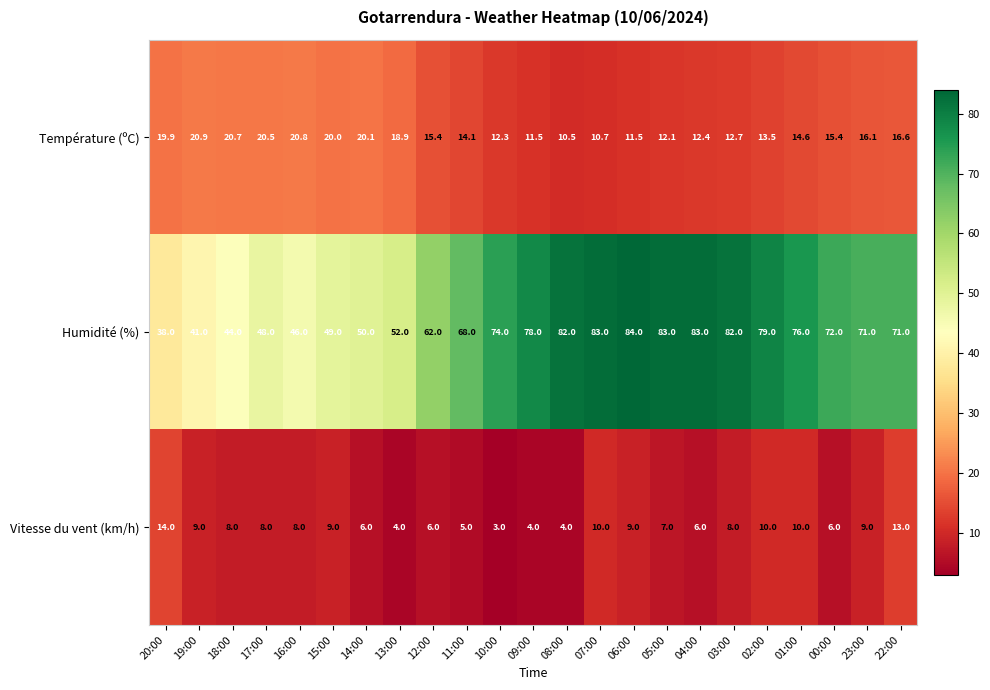

List the series in order of their peak value, lowest first.

Vitesse du vent (km/h), Température (ºC), Humidité (%)